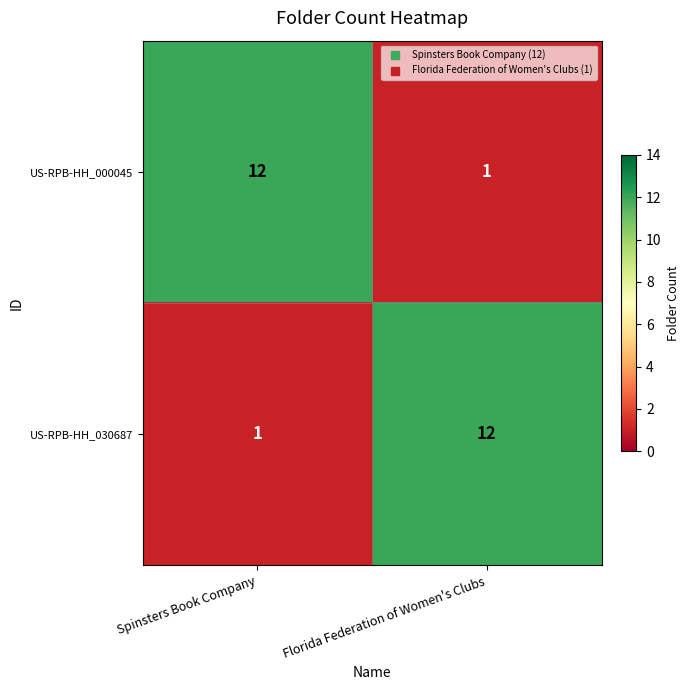

What is the spread (max minus min) of values at Florida Federation of Women's Clubs?

11